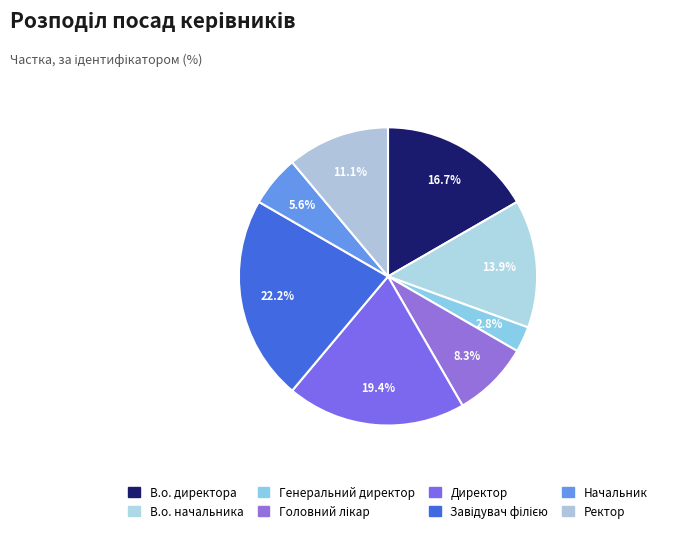

To the nearest percent, what portion does В.о. директора represent?

17%